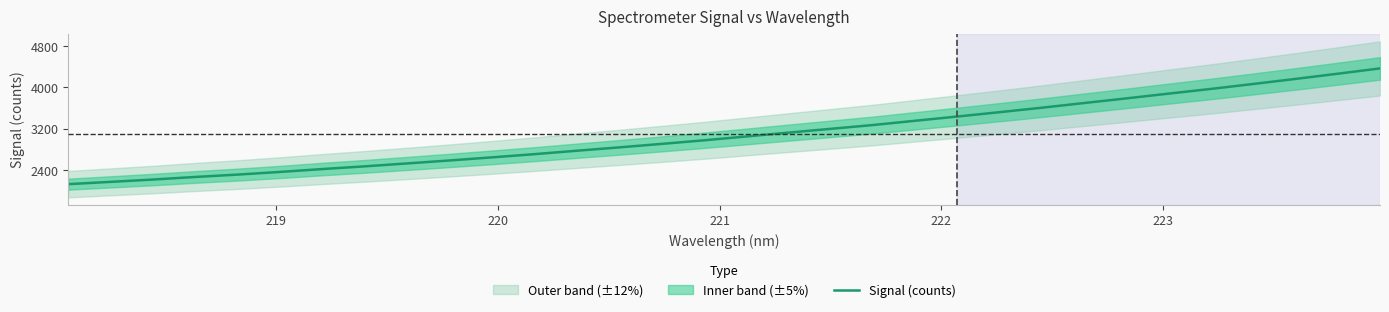

Is this an area chart (filled region under the line)?

No